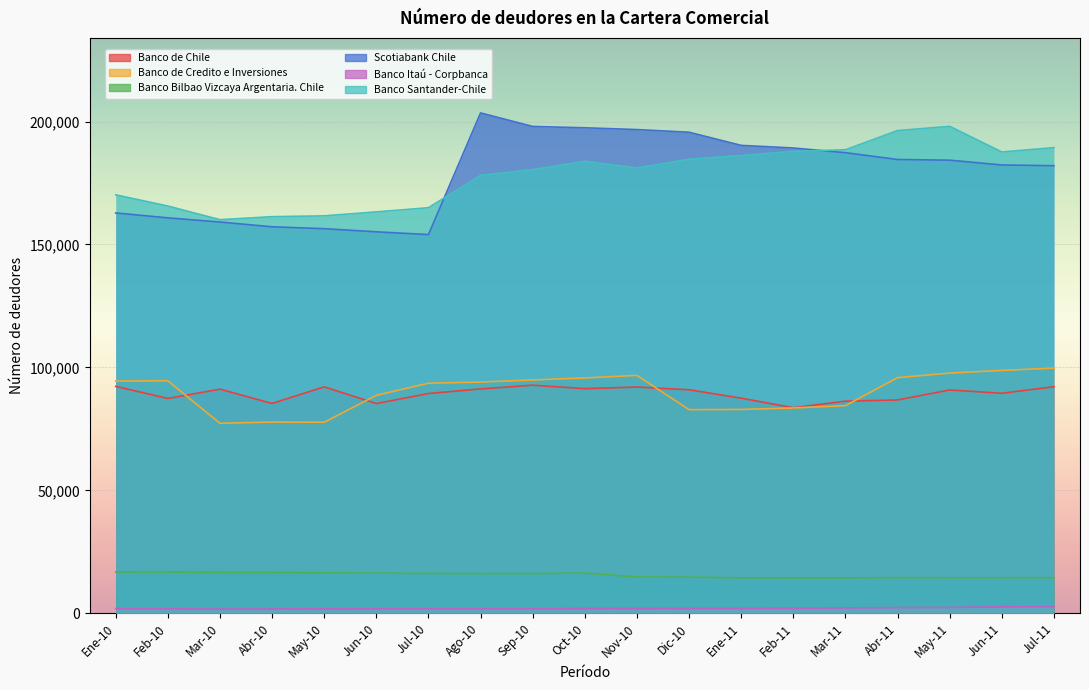

True or false: Banco Santander-Chile and Banco Bilbao Vizcaya Argentaria. Chile intersect in this chart.

False